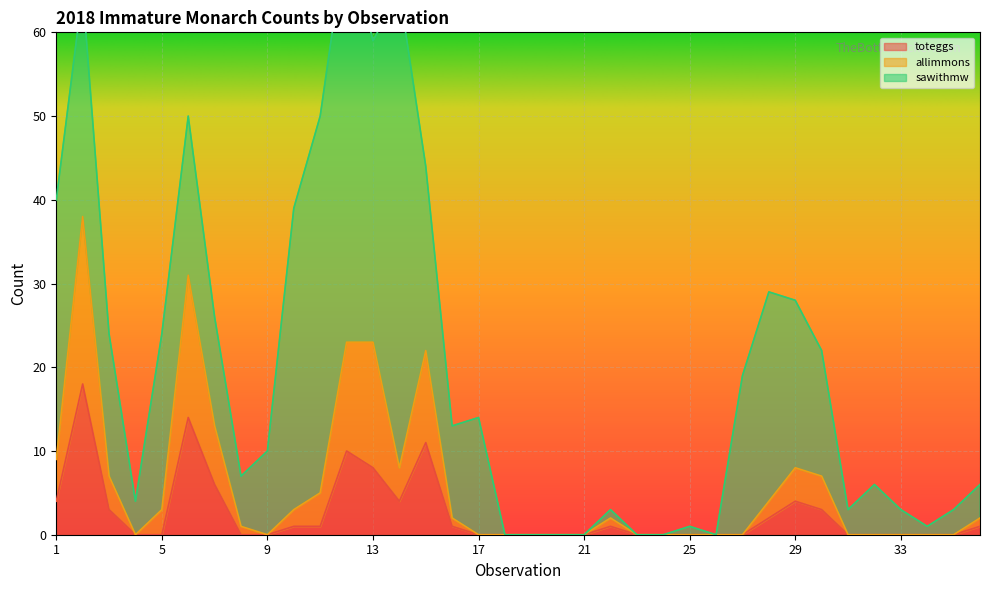

What is the maximum value for toteggs?

18